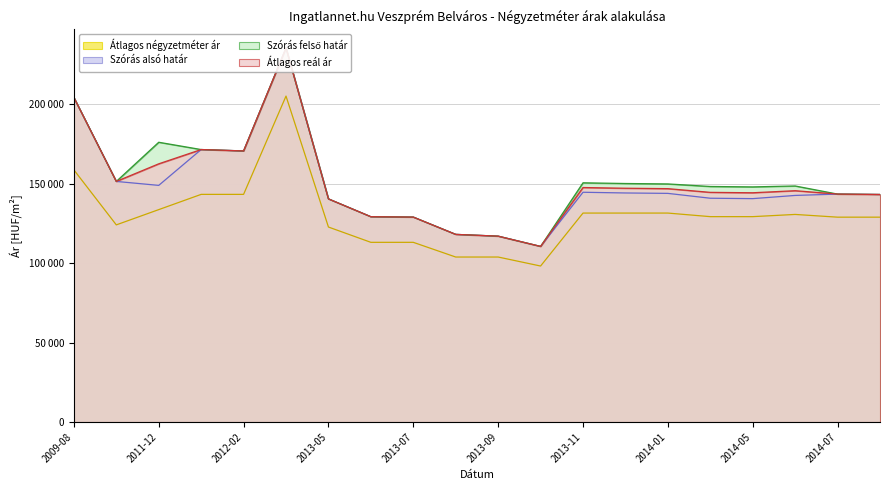

How many interior local peaks does the Szórás alsó határ series have?

4